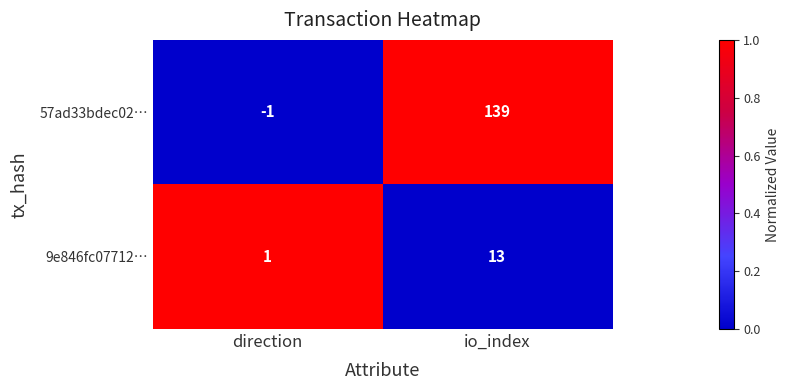

What is the total value across all series at direction?

0